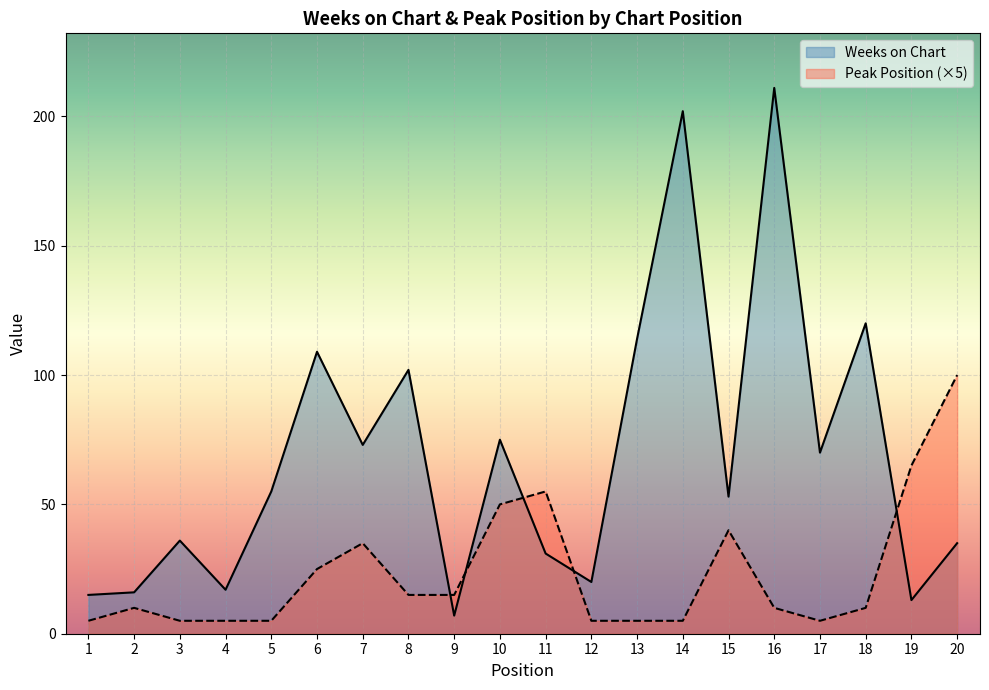

List the series in order of their peak value, highest first.

Weeks on Chart, Peak Position (×5)